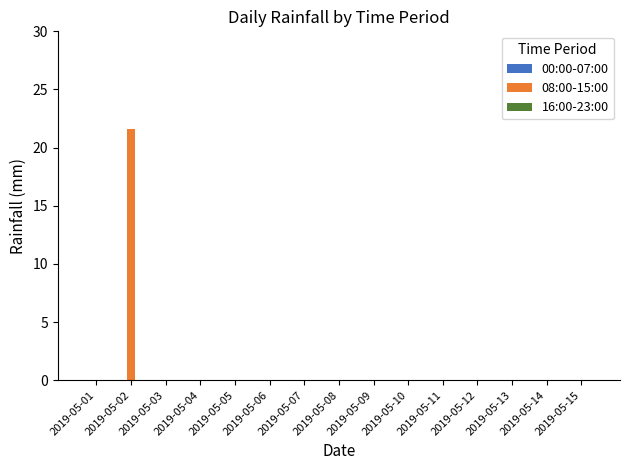

What is the sum of all values?

21.6